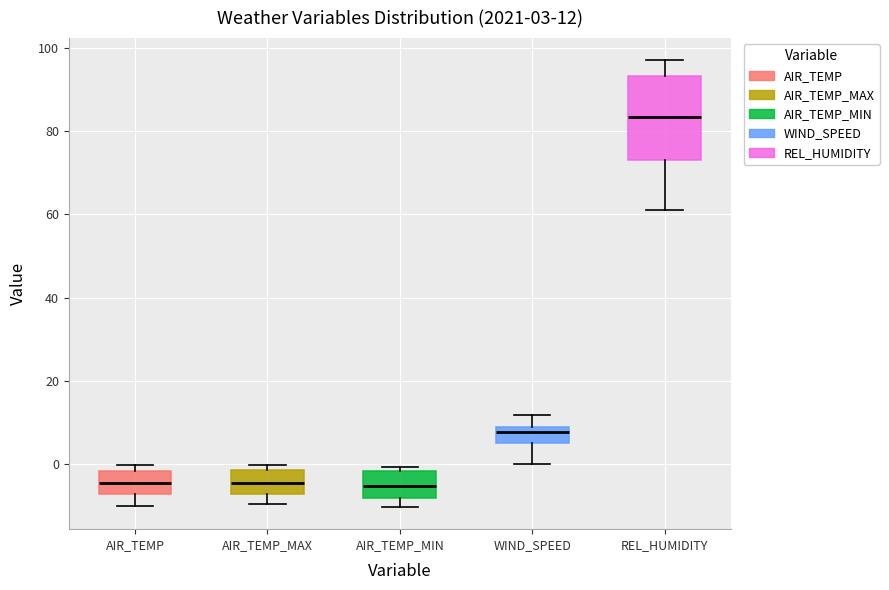

Comparing the boxes themselves (not the whiskers), which one is the tallest?

REL_HUMIDITY